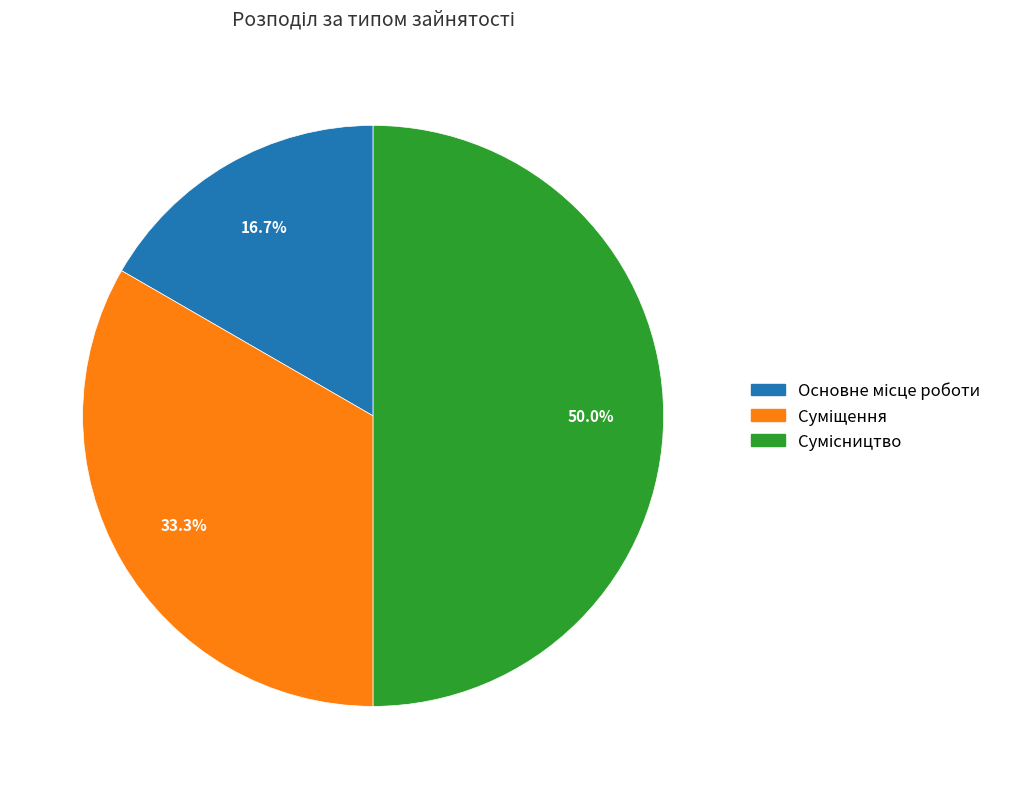

Which has a higher value, Сумісництво or Основне місце роботи?

Сумісництво